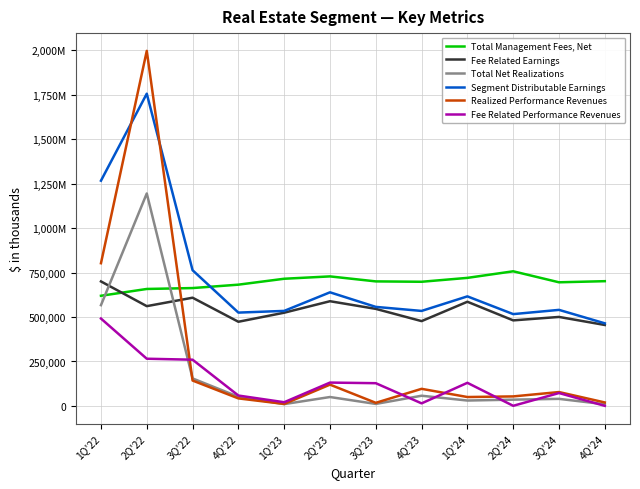

Reading right to left, what are all the values shown in this chart?

Total Management Fees, Net: 701835	695546	757457	720439	698500	700631	728736	715491	682212	663106	658036	619711
Fee Related Earnings: 455401	500668	481281	586066	477126	546014	589080	524448	473493	608836	561321	700383
Total Net Realizations: 9276	39682	35230	30297	57303	11171	50058	10155	51537	154627	1195434	566860
Segment Distributable Earnings: 464677	540350	516511	616363	534429	557185	639138	534603	525030	763463	1756755	1267243
Realized Performance Revenues: 19513	78022	53472	49967	96122	17419	119721	11096	42283	142794	1997720	802916
Fee Related Performance Revenues: 433	72428	606	129958	14352	127841	131299	20748	58397	260003	265507	491517